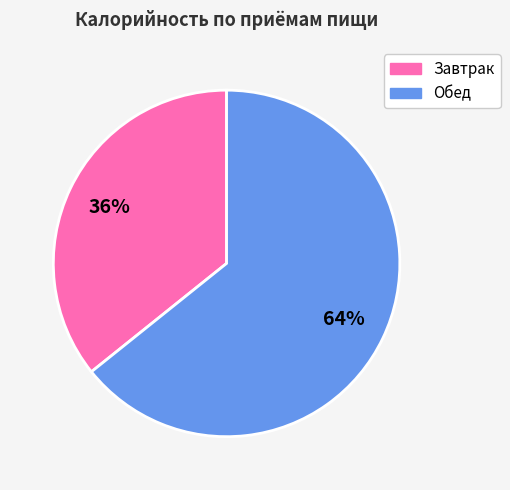

The Завтрак slice represents 49% of the pie. True or false?

False